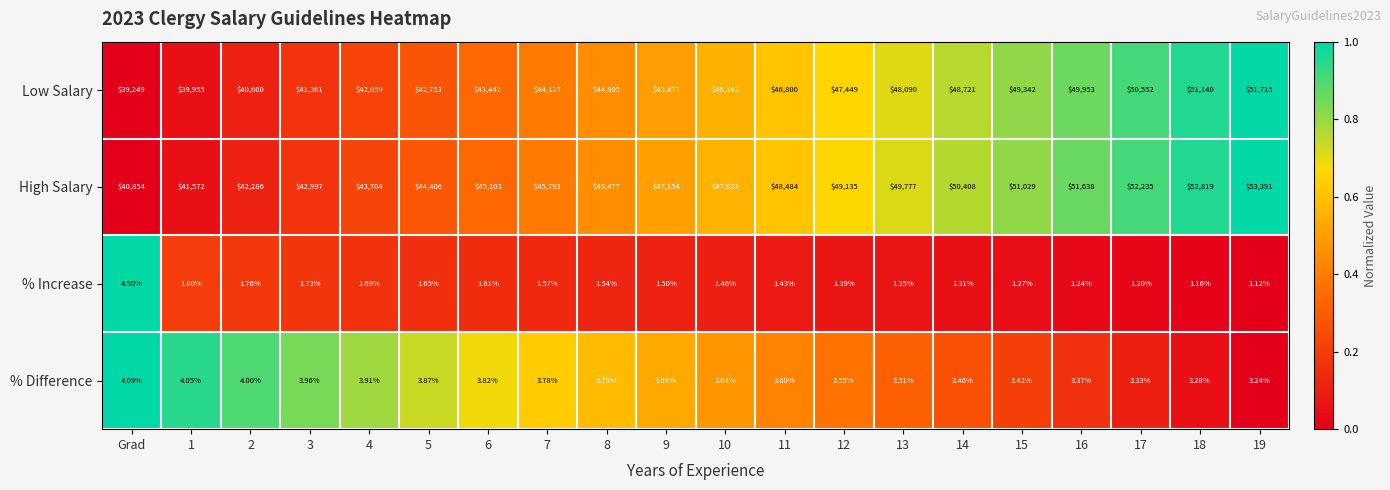

Is the value of High Salary at 8 greater than the value of % Difference at 8?

Yes